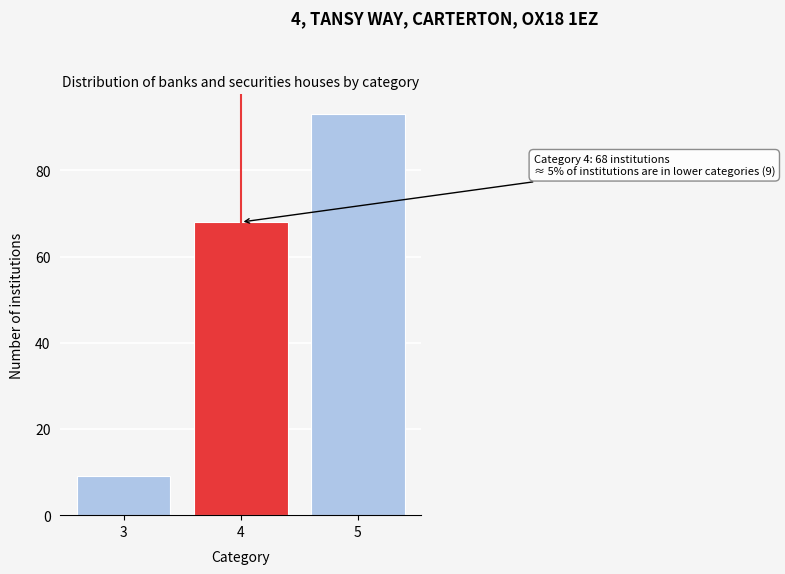

Reading right to left, extract all data points from this chart.

5=93	4=68	3=9